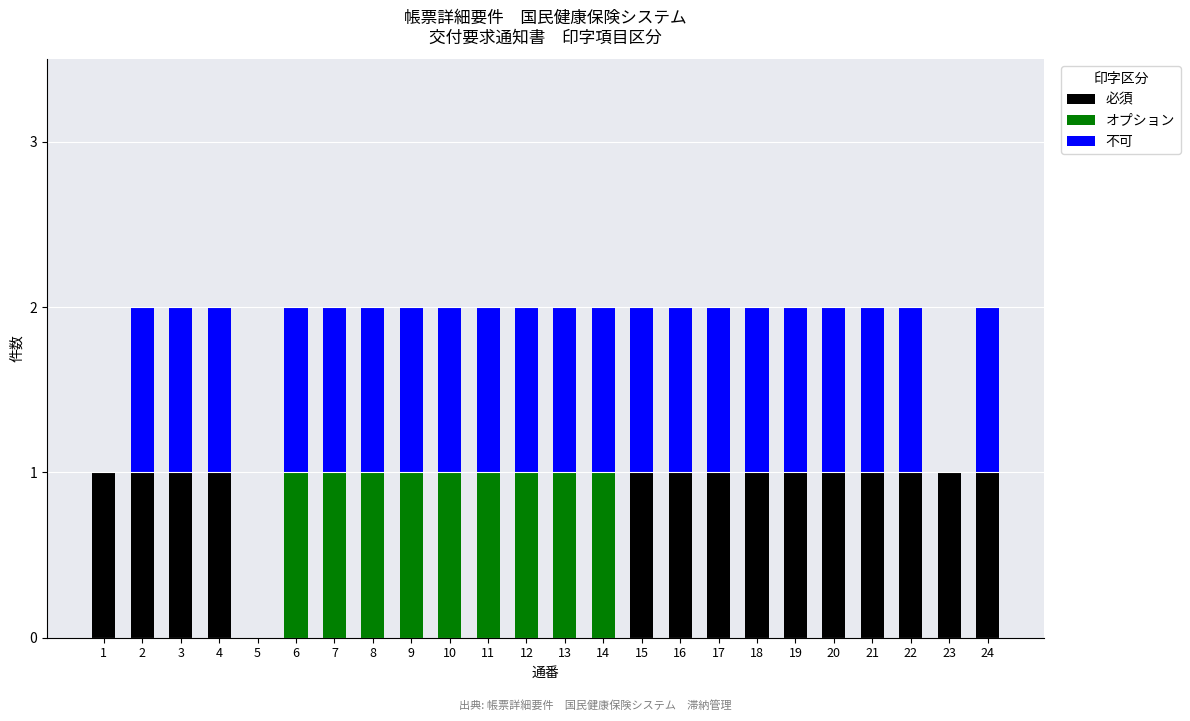

Count the 必須 values in the range 0 to 1.

24